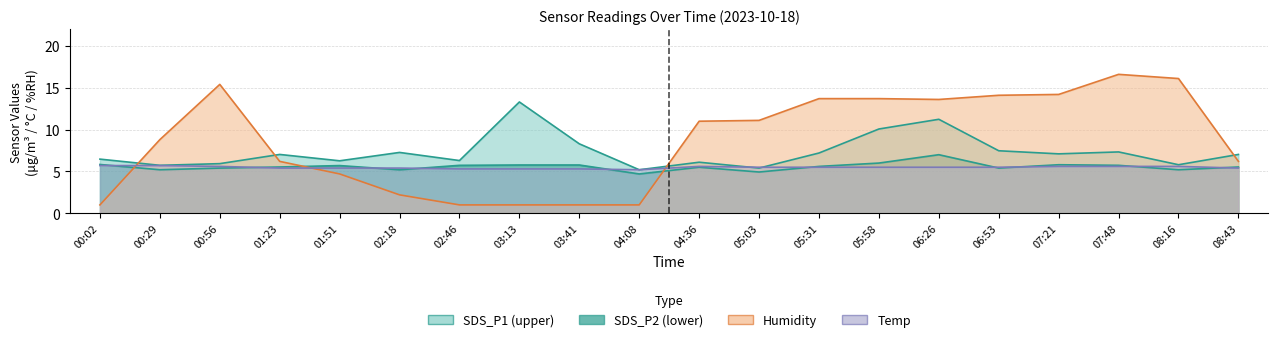

The SDS_P2 series shows 2.9 at 06:53. True or false?

False